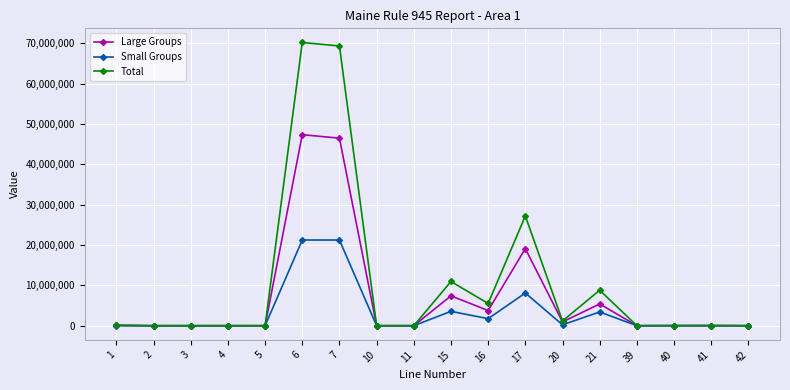

At which label is Large Groups closest to 23681756?

17